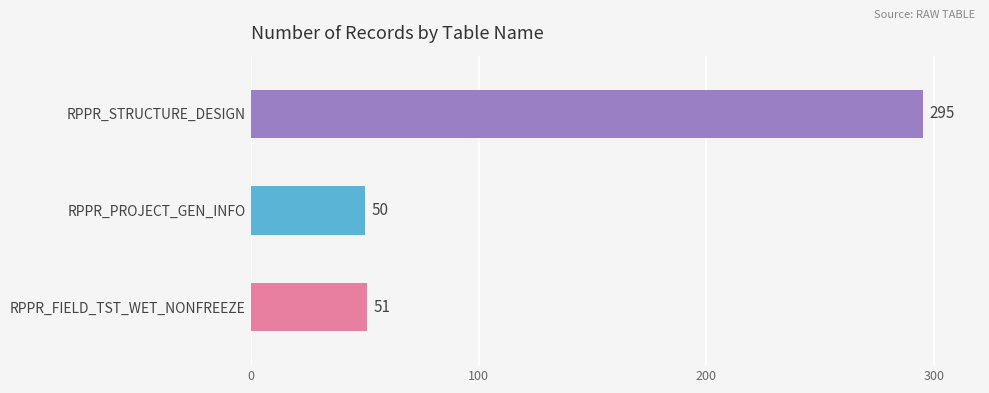

Reading left to right, list all the values displayed in this chart.

RPPR_FIELD_TST_WET_NONFREEZE=51	RPPR_PROJECT_GEN_INFO=50	RPPR_STRUCTURE_DESIGN=295